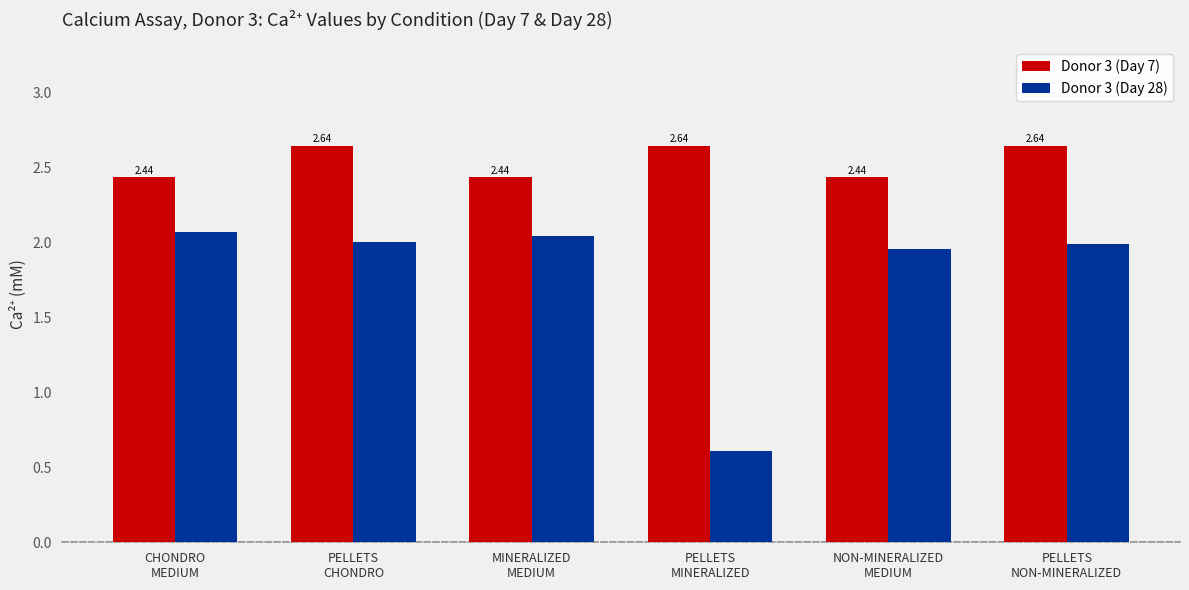

Which series has the widest spread of values?

Donor 3 (Day 28)